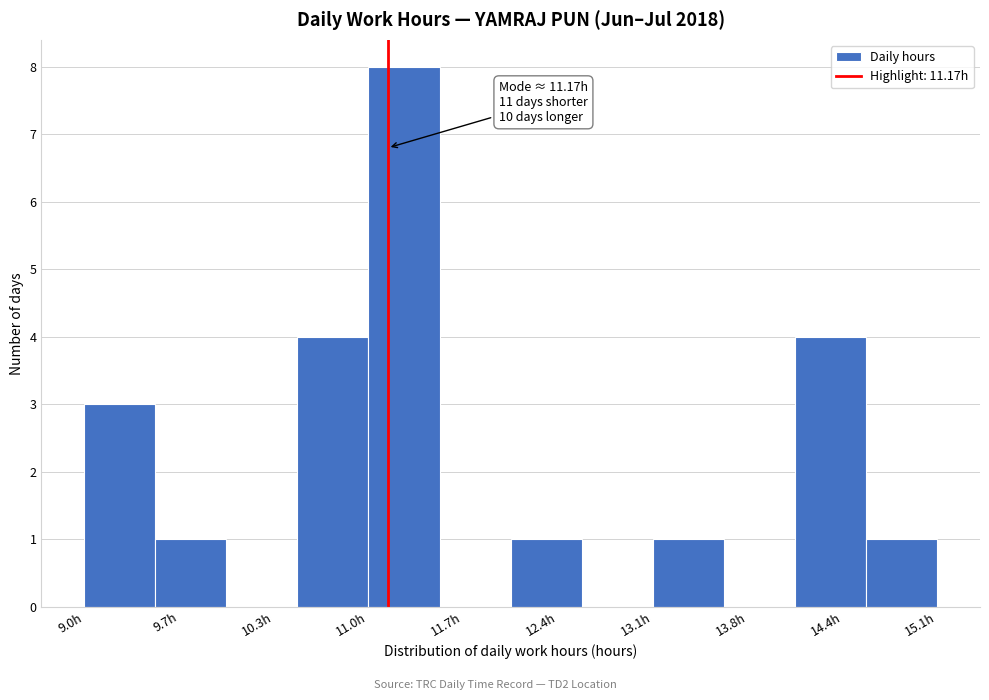

Over which range of the x-axis is the bar tallest?

11.0 to 11.5